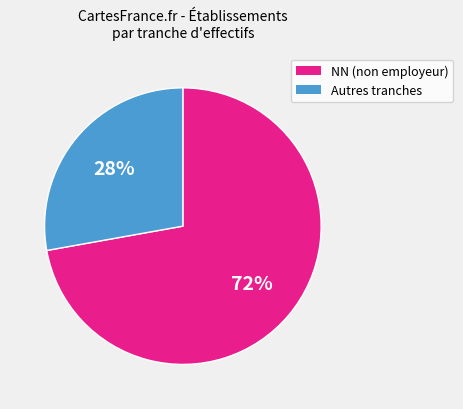

To the nearest percent, what is the average slice percentage?

50%